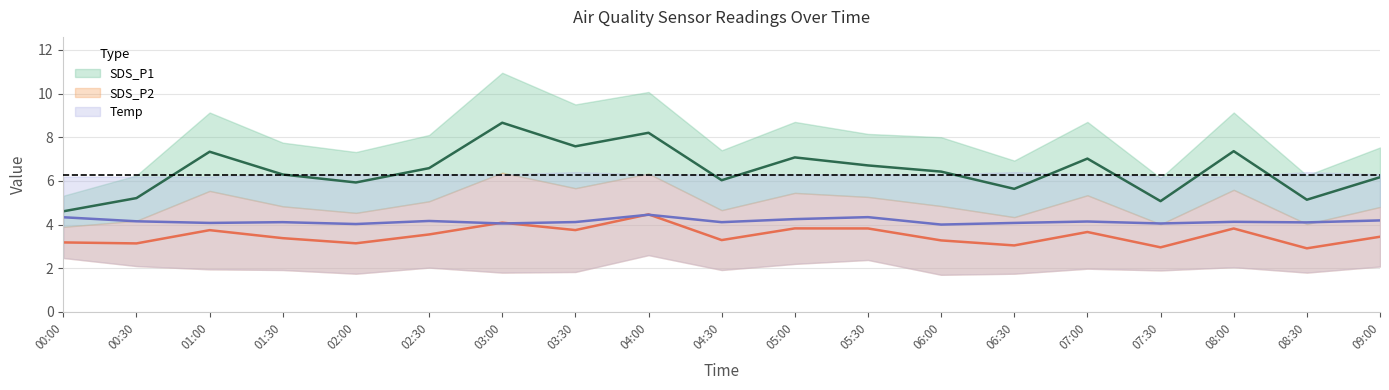

True or false: SDS_P2 has a value of 0.7 at 02:30.

False